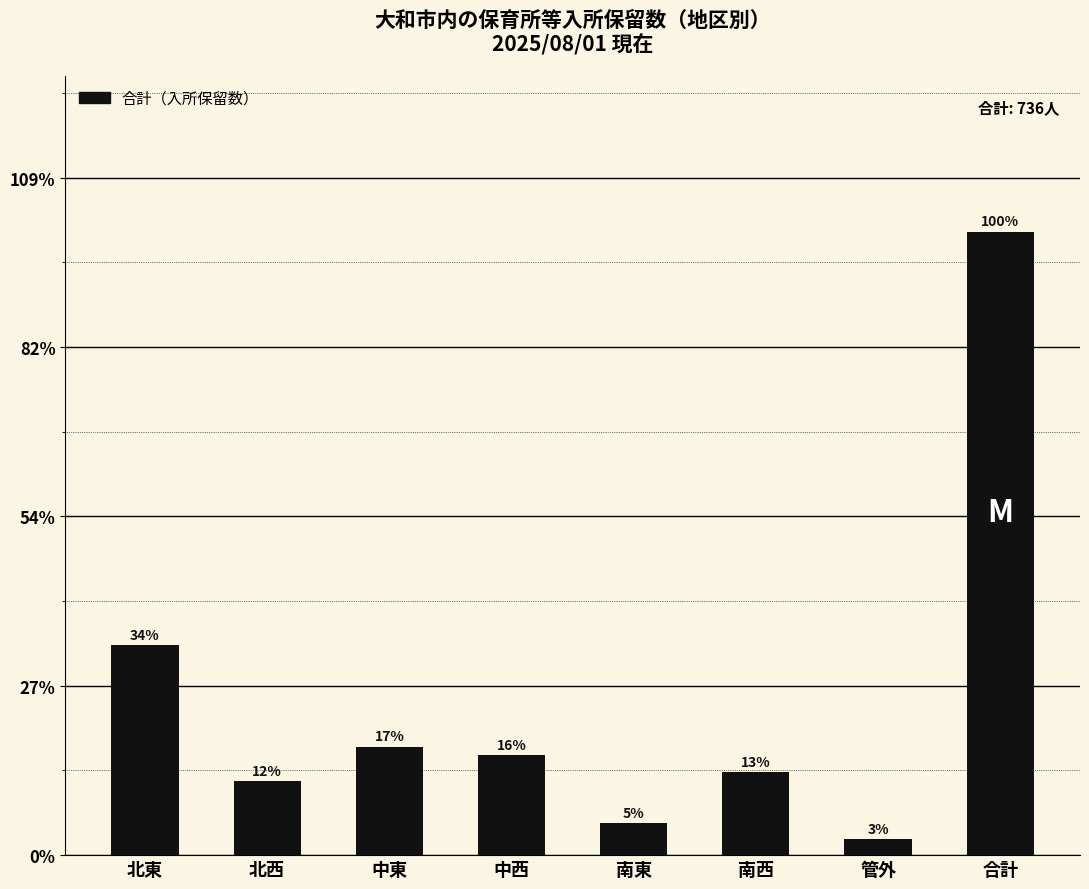

What is the sum of all values?

1472